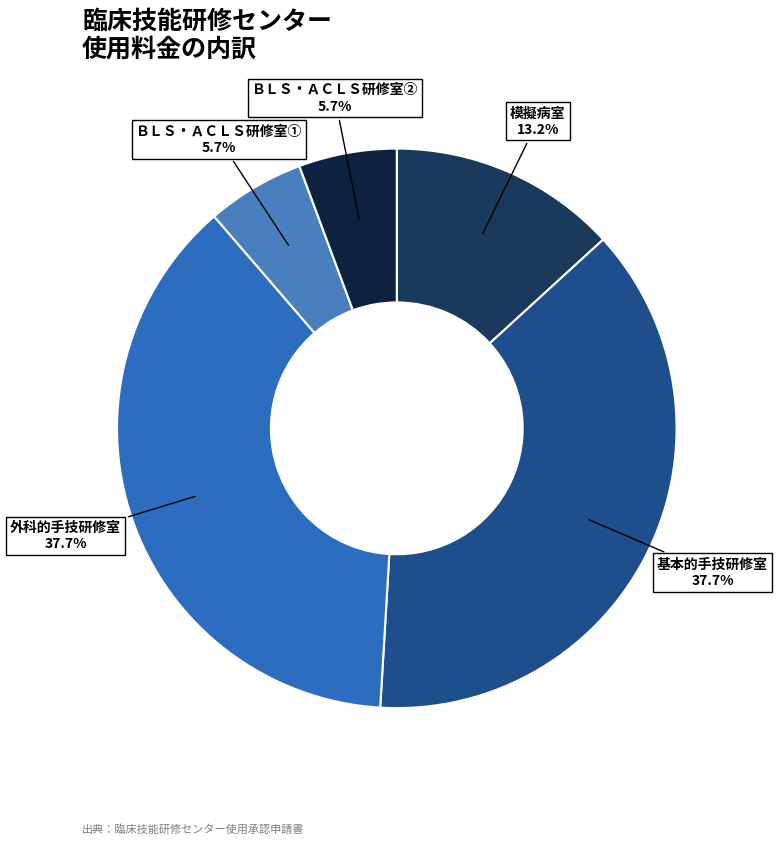

How many segments does this pie chart have?

5